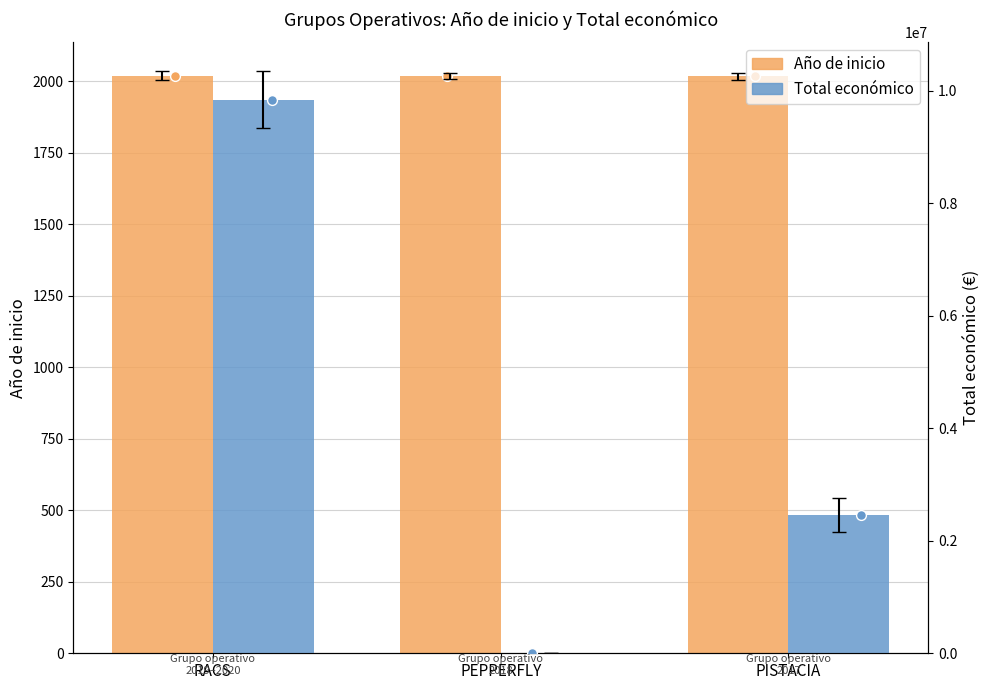

What is the total value across all series at PEPPERFLY?

9978